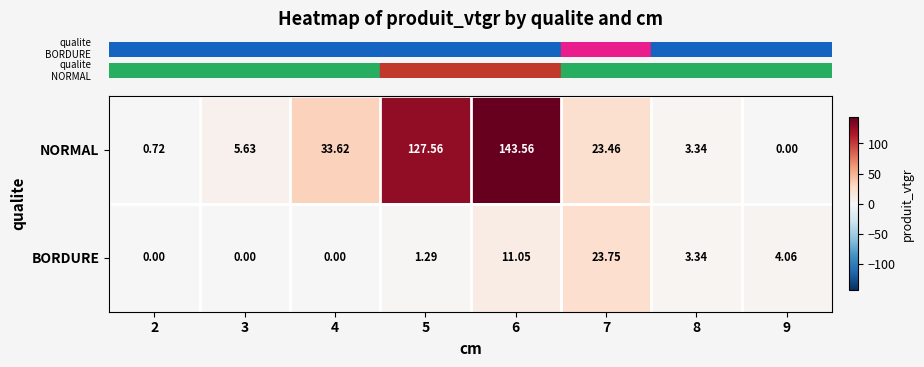

Which series has the largest total across all categories?

NORMAL